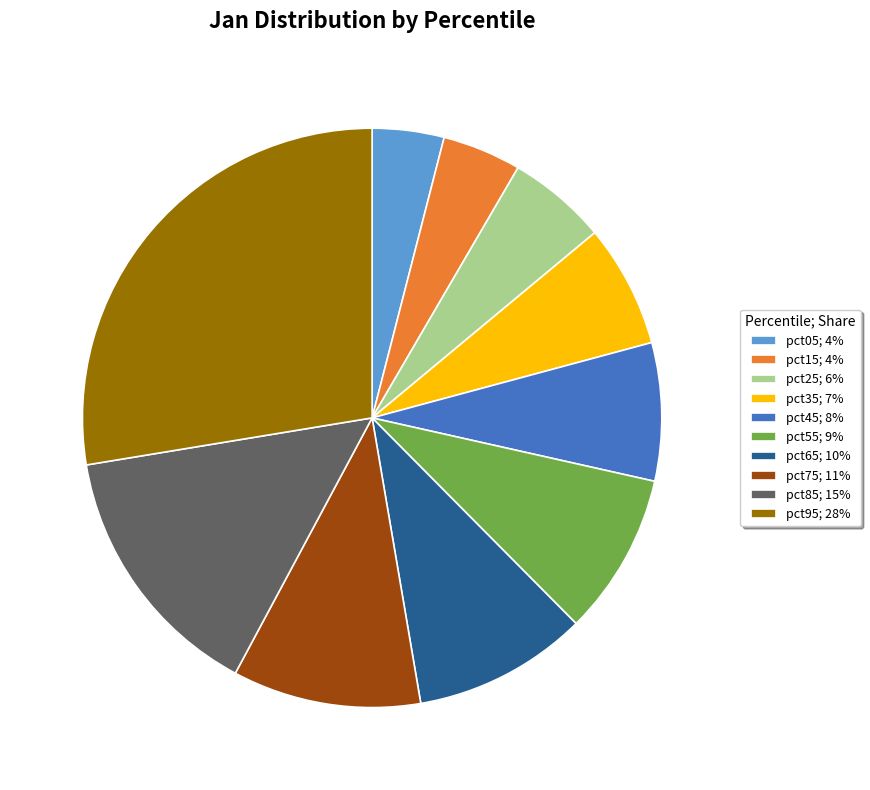

The pct35; 7% slice represents 1% of the pie. True or false?

False